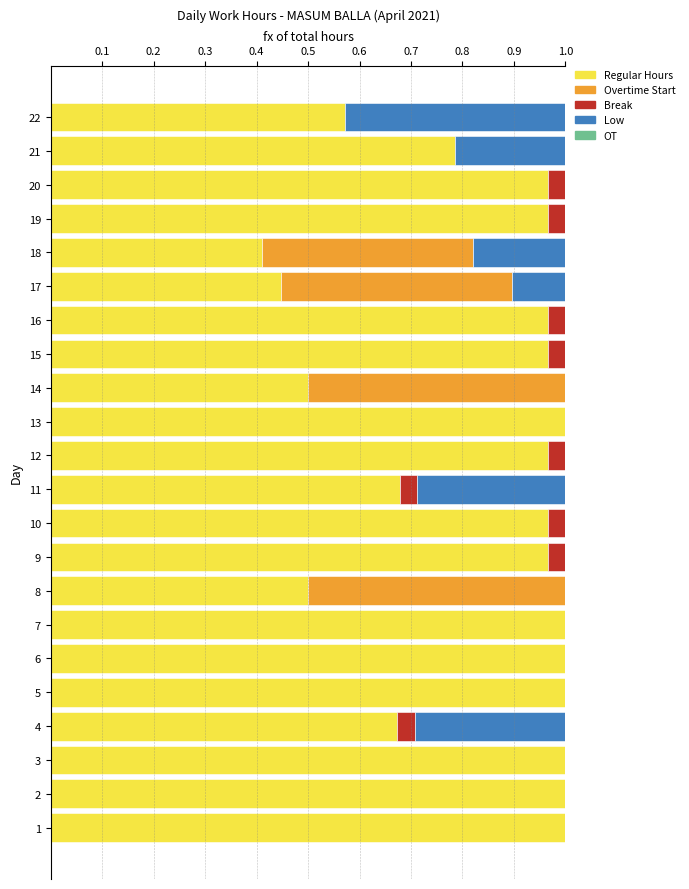

The Regular Hours series shows 1.4 at 6. True or false?

False